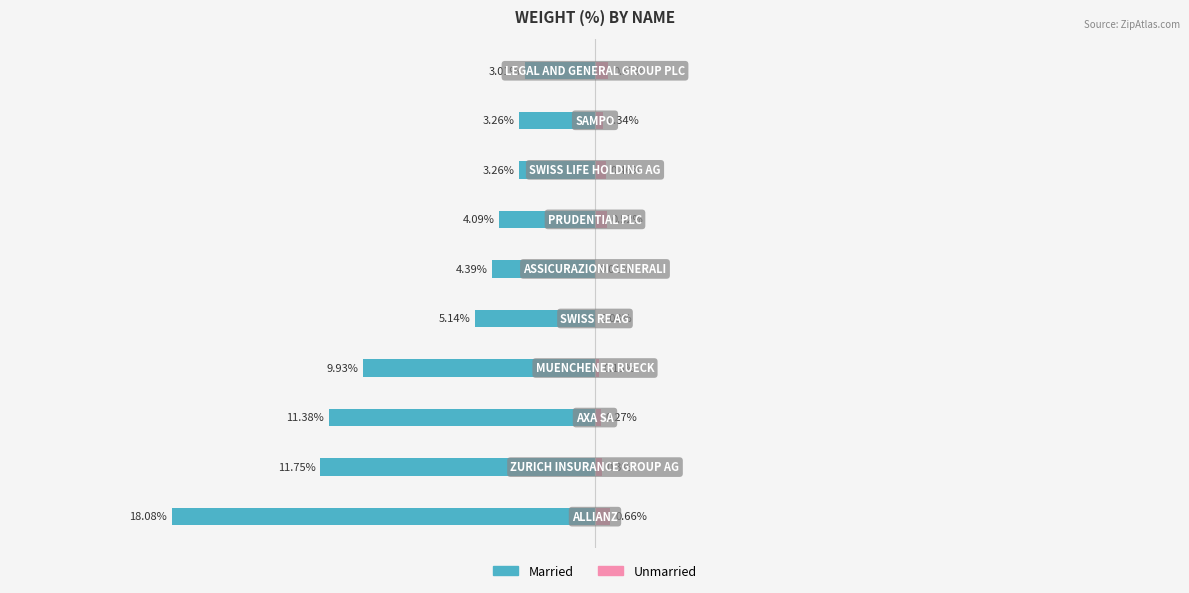

Does the chart contain any negative values?

Yes